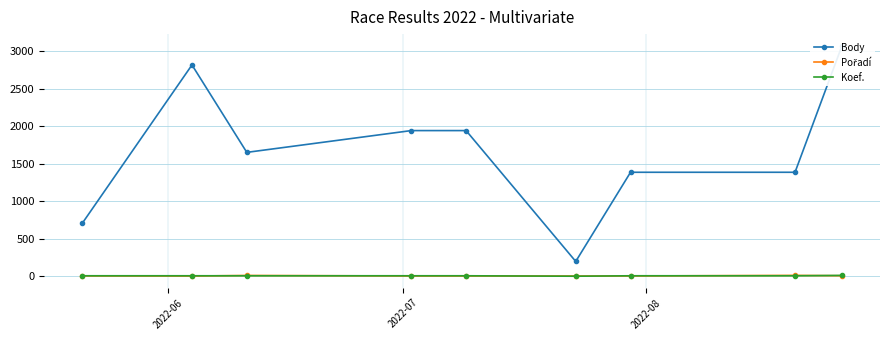

What is the sum of all Pořadí values?

54